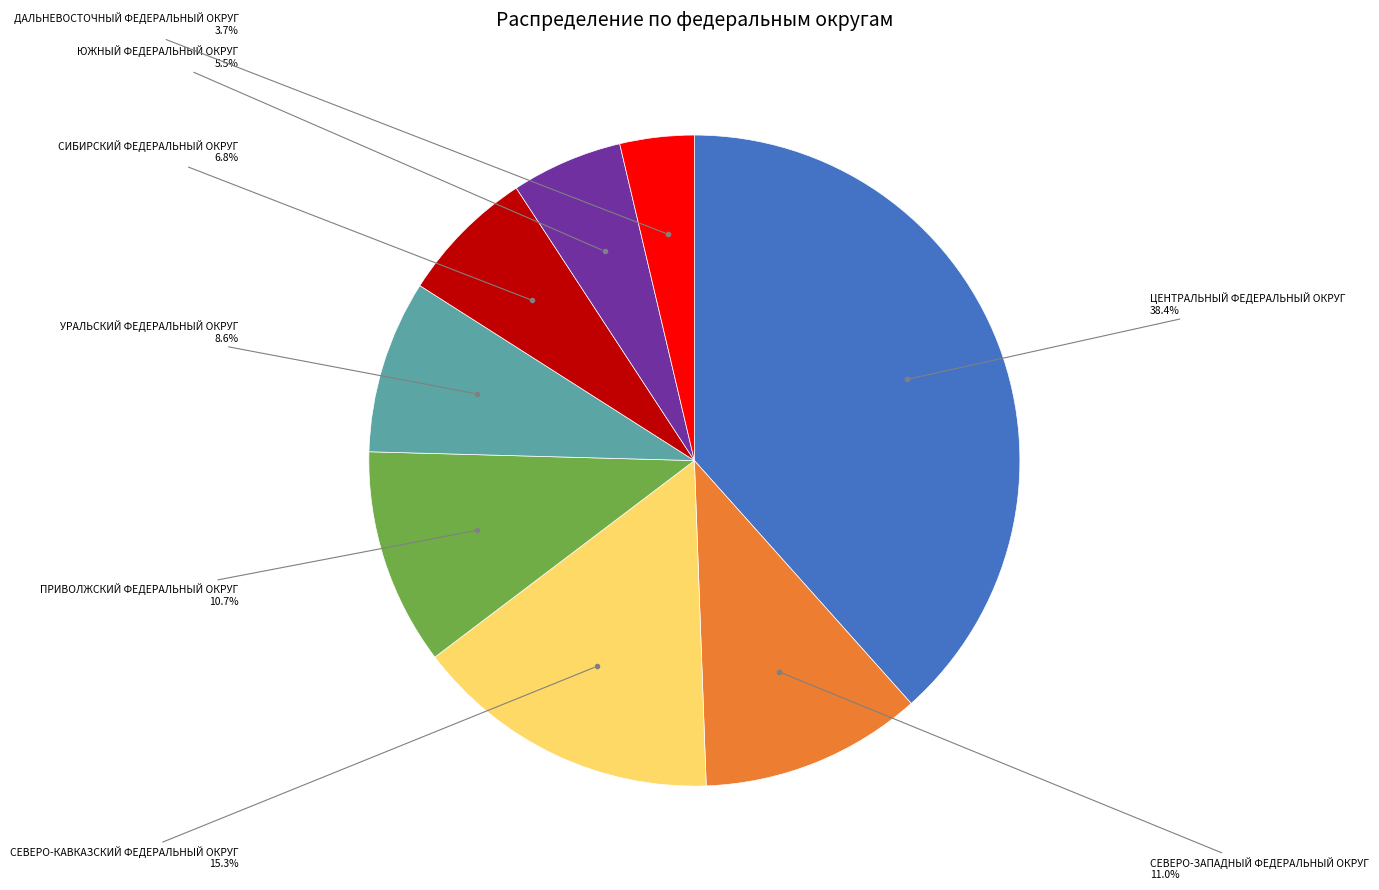

Is there any slice that represents more than half of the pie?

No